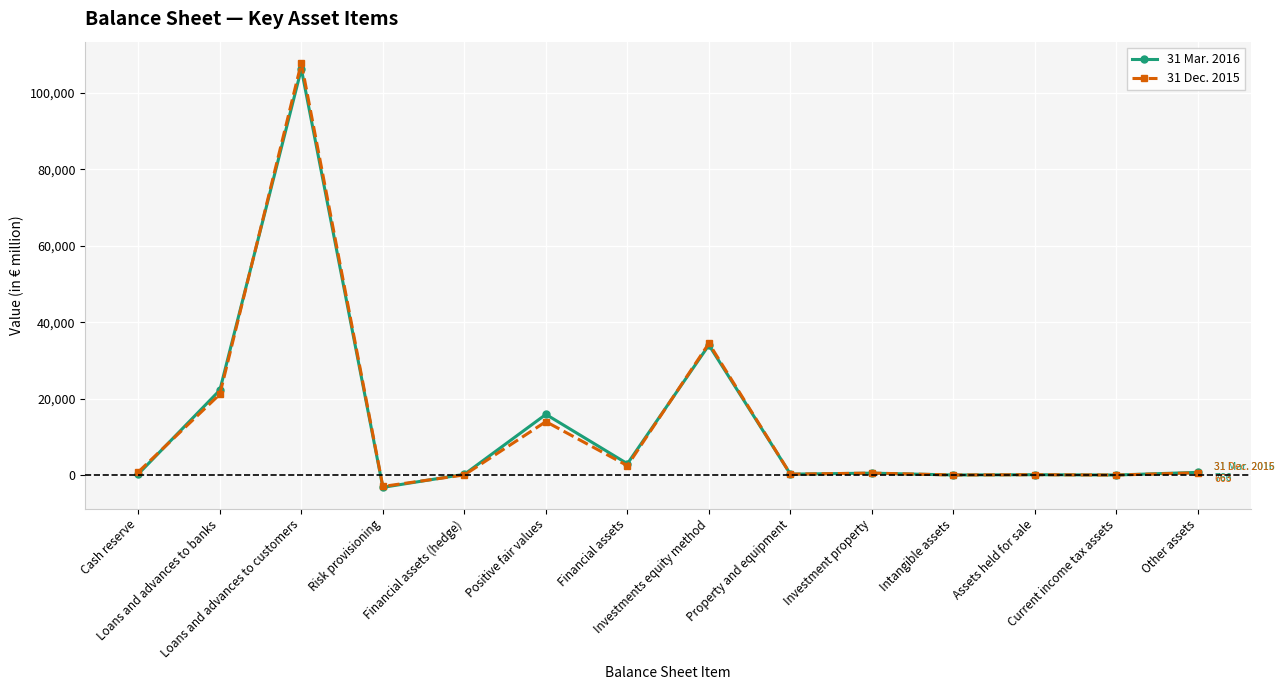

Read the 31 Mar. 2016 value at Property and equipment.

294